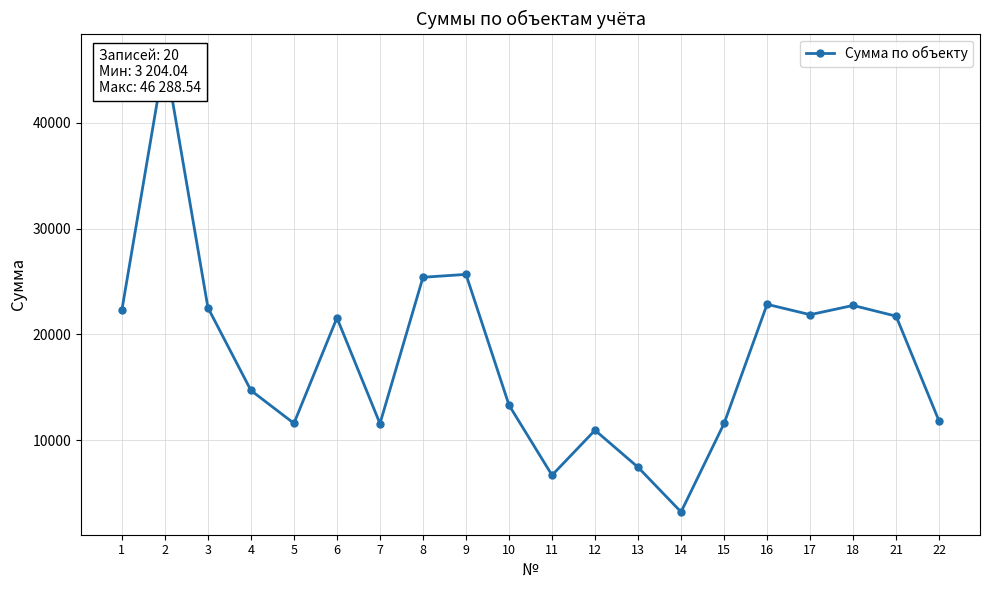

The value at 10 is 13308.1. True or false?

True